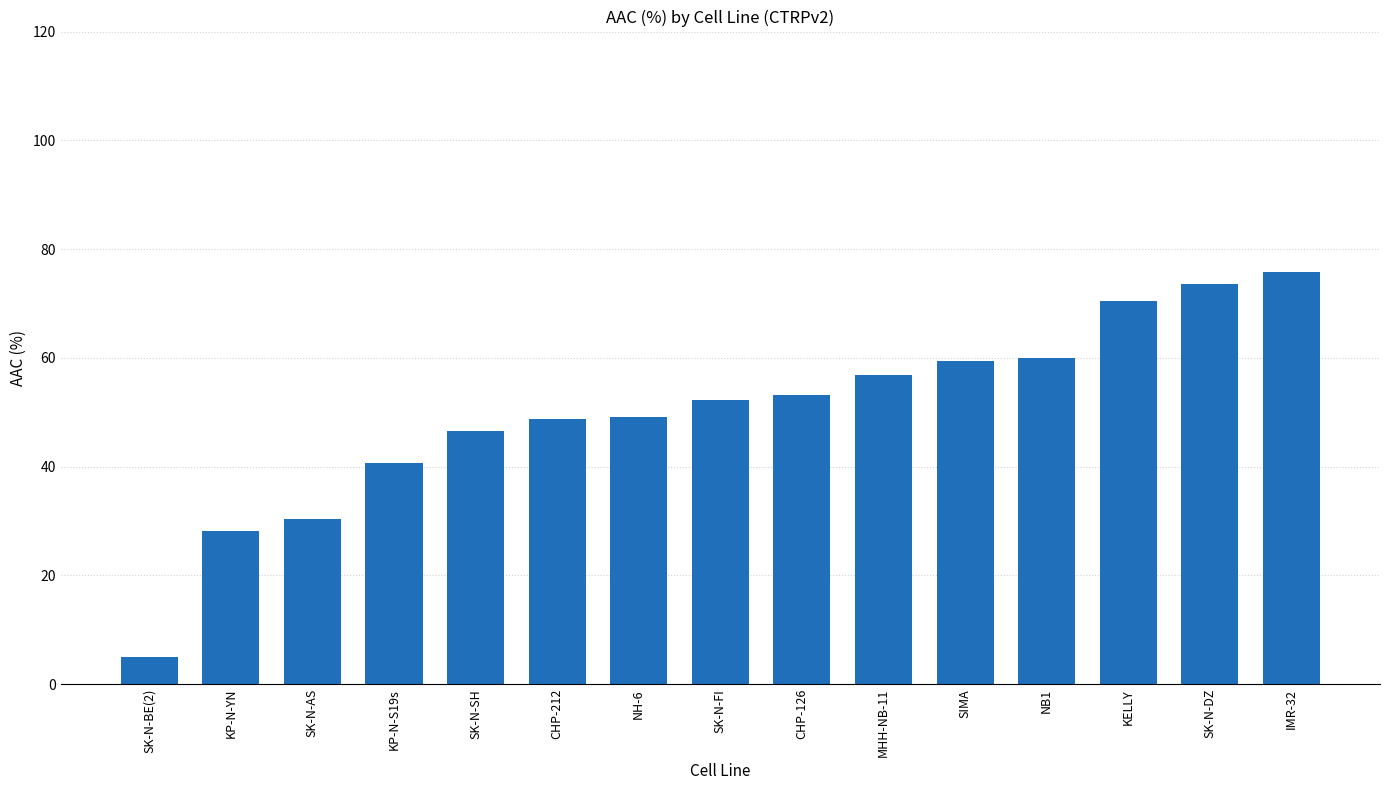

The value at CHP-126 is 53.2. True or false?

True